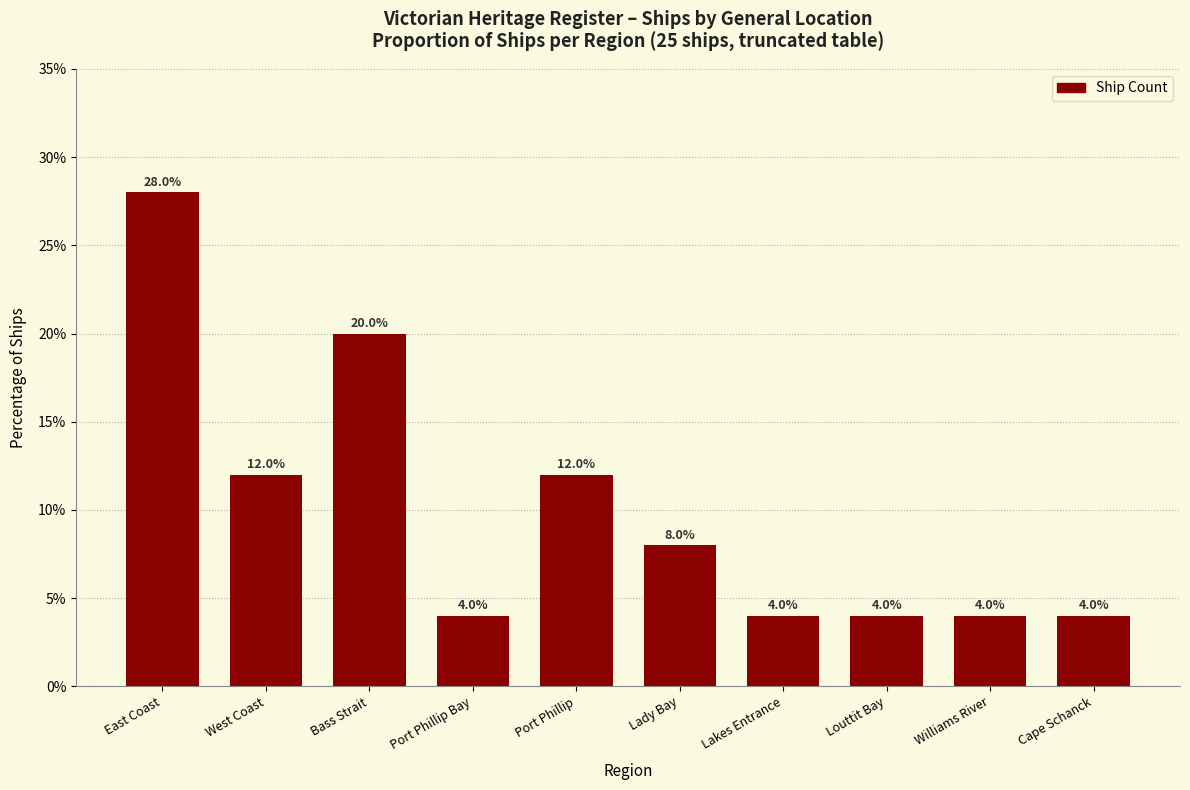

What is the sum of the values at Cape Schanck and Bass Strait?

24.0